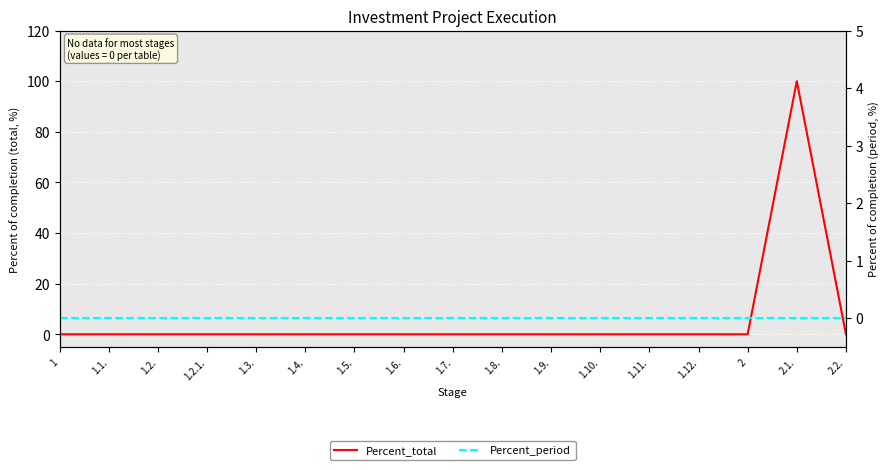

Which series has the largest total across all categories?

Percent_total